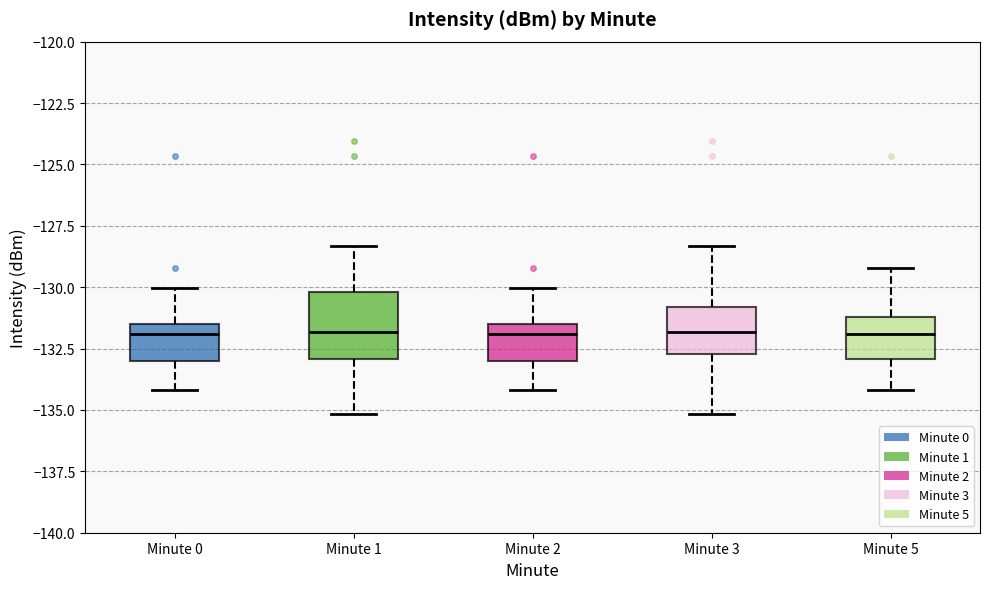

Reading left to right, transcribe this box plot: for each box, give where its median line is, the range the box spans, and where its two whiskers end, as read against the y-axis. The values are not printed on the chart, so give them approximately, as read against the axis.

Minute 0: median -132.0, box -133.0 to -131.5, whiskers -134.0 to -130.0
Minute 1: median -132.0, box -133.0 to -130.0, whiskers -135.0 to -128.5
Minute 2: median -132.0, box -133.0 to -131.5, whiskers -134.0 to -130.0
Minute 3: median -132.0, box -132.5 to -131.0, whiskers -135.0 to -128.5
Minute 5: median -132.0, box -133.0 to -131.0, whiskers -134.0 to -129.0